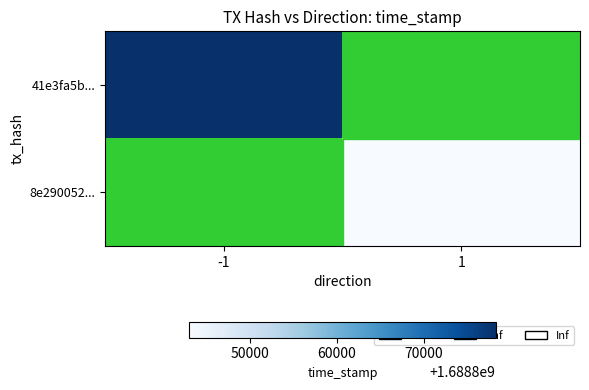

Is the value of 8e290052... at -1 greater than the value of 41e3fa5b... at 1?

No